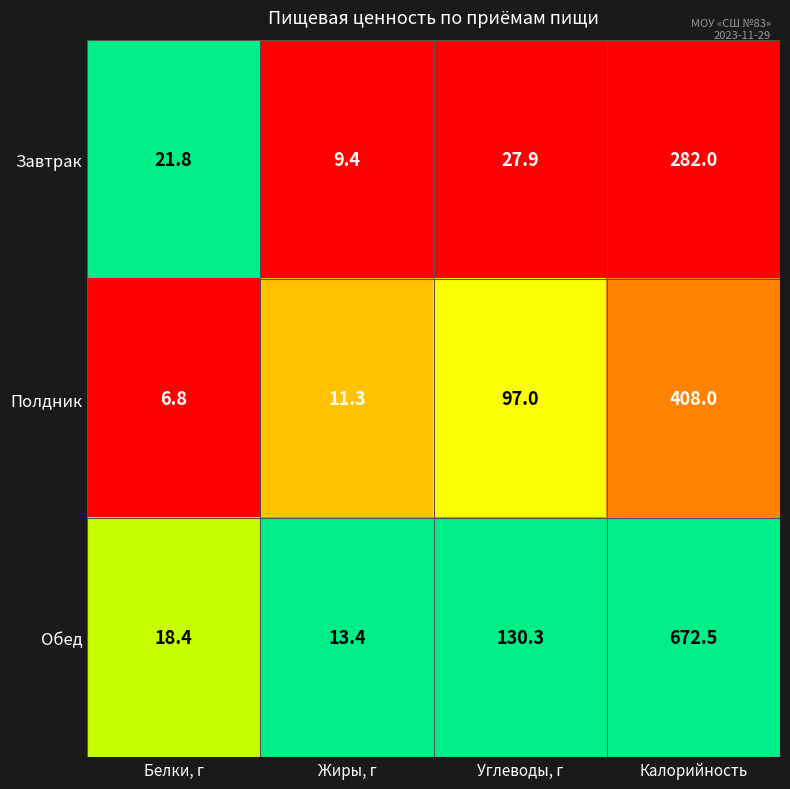

At which category is the sum across all series the highest?

Калорийность